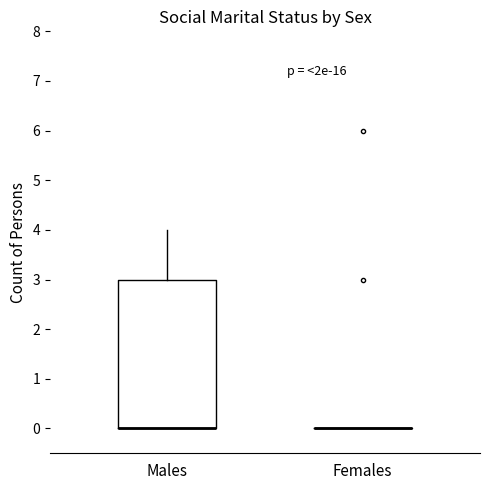

Where does the upper whisker of the box for Males end on the y-axis? The values are not printed on the chart, so give them approximately, as read against the axis.

4